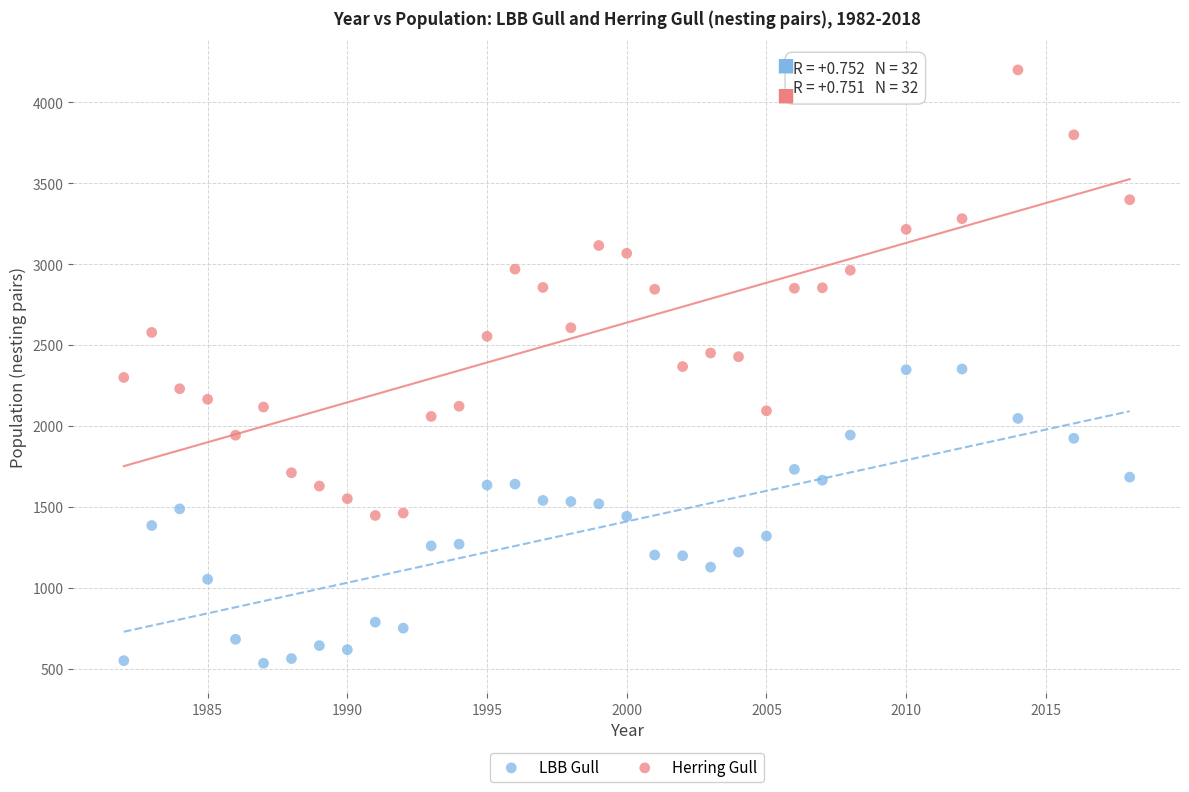

What are all the series names shown in the legend?

LBB Gull, Herring Gull